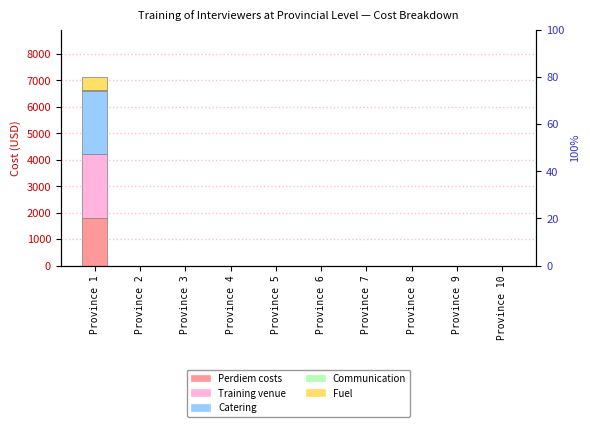

What is the average value of the Communication series?

5